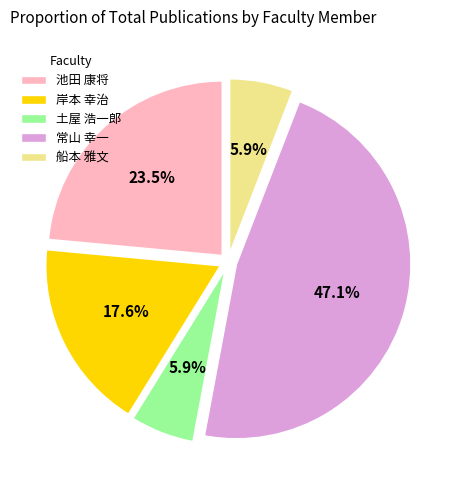

What is the ratio of the value at 池田 康将 to the value at 岸本 幸治?

1.3